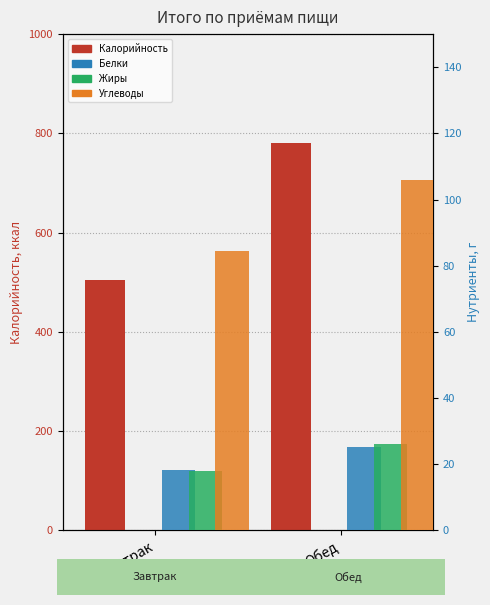

How many data points in Белки are above 25?

1